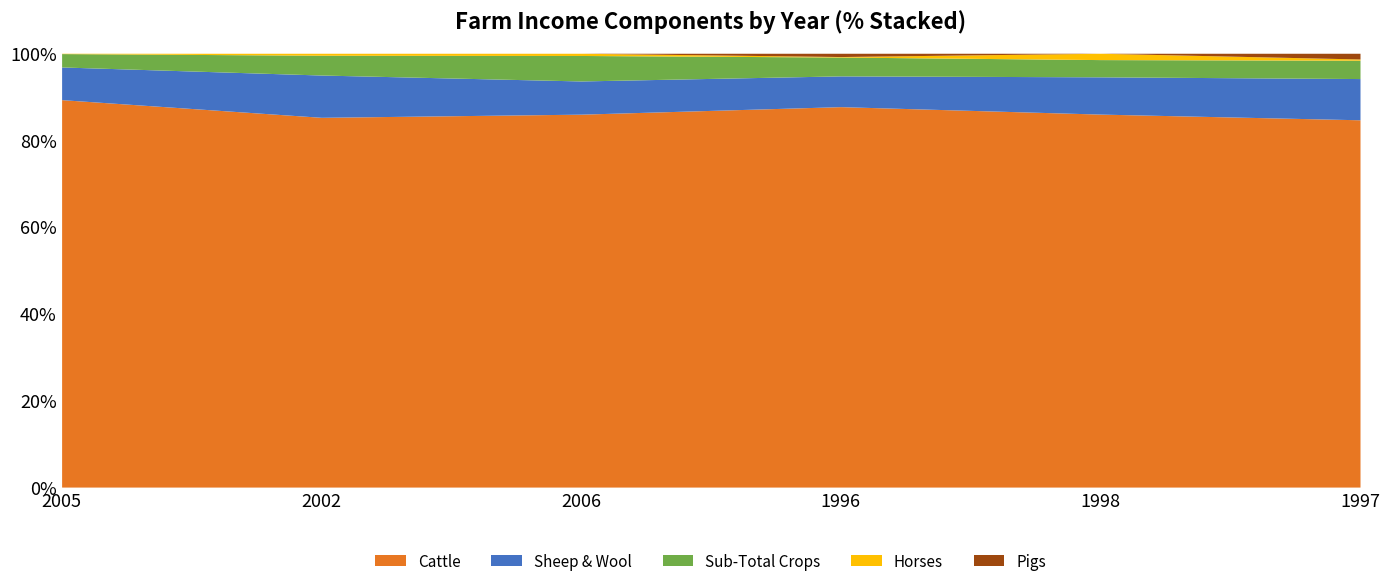

Reading right to left, transcribe all the data shown in this chart.

Cattle: 12571	13419	12828	13959	19973	20304
Sheep & Wool: 1411	1341	1037	1243	2284	1713
Sub-Total Crops: 628	620	635	954	1069	700
Horses: 42	228	17	83	107	18
Pigs: 196	0	111	0	0	0